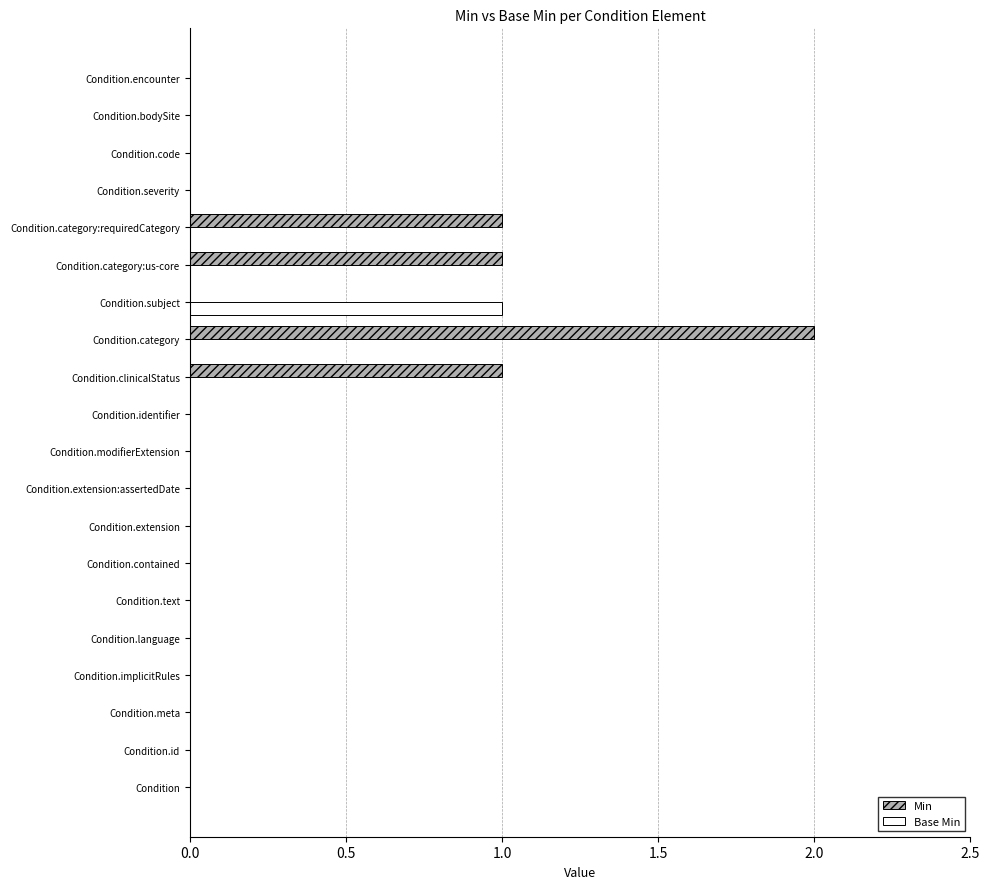

How many distinct data groups are displayed?

2